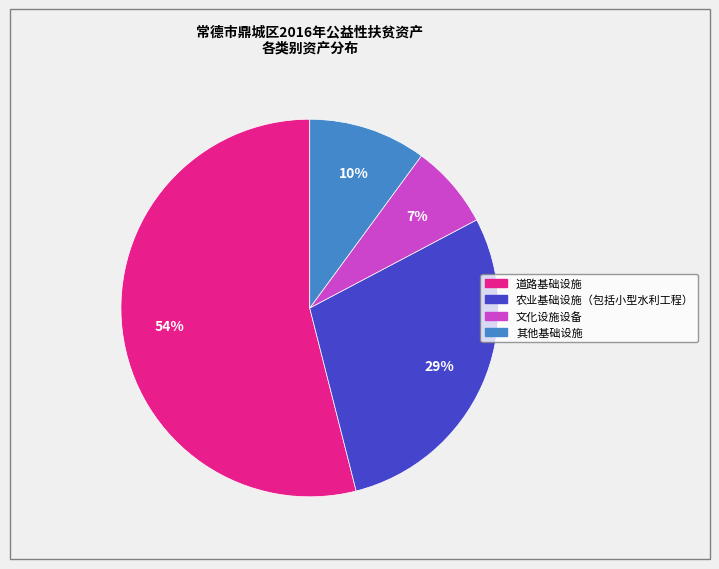

Which category has the smallest portion of the pie?

文化设施设备